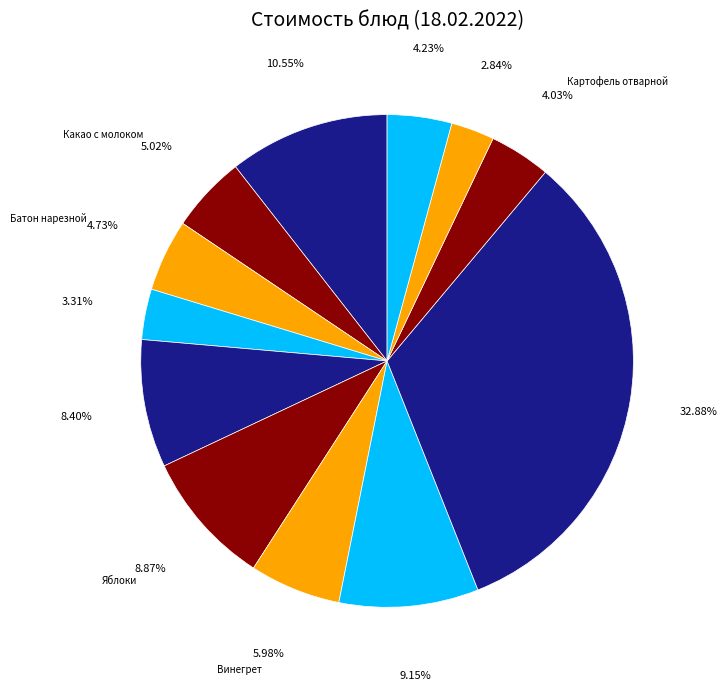

To the nearest percent, what is the difference between the Каша гречневая молочная and Суп с клецками slice percentages?

1%